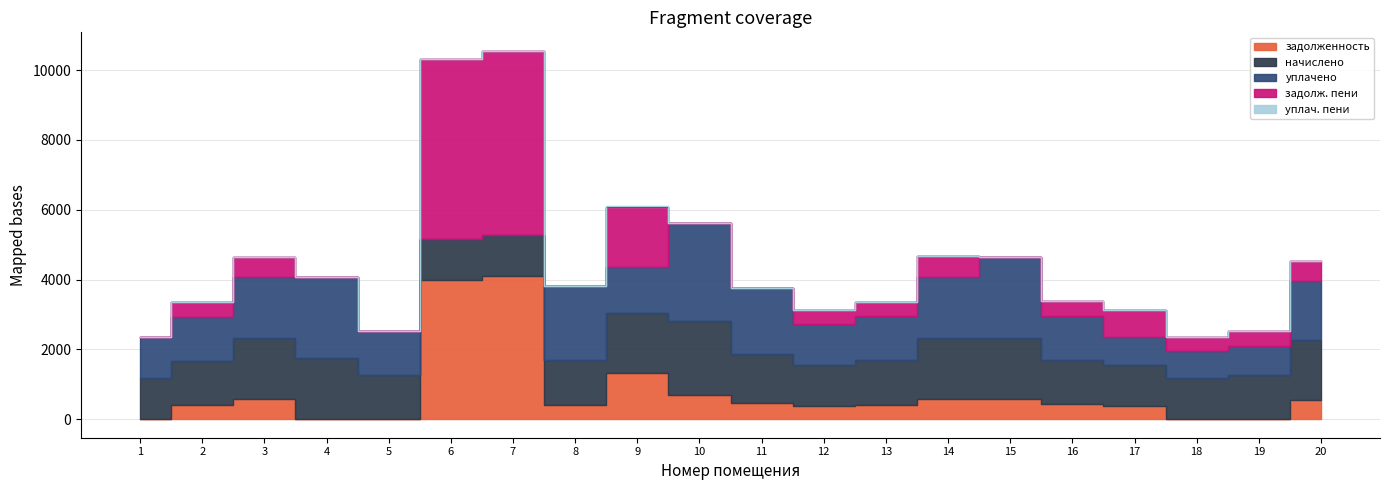

Reading left to right, what are all the values shown in this chart?

задолженность: 1=0.0	2=420.3	3=581.3	4=0.0	5=0.0	6=3998.5	7=4108.3	8=422.8	9=1333.5	10=703.0	11=470.7	12=390.1	13=421.6	14=583.8	15=581.3	16=424.0	17=390.8	18=0.0	19=0.0	20=565.3
начислено: 1=1176.2	2=1261.0	3=1744.0	4=1747.7	5=1268.3	6=1157.7	7=1168.8	8=1268.3	9=1699.7	10=2109.0	11=1412.1	12=1172.5	13=1264.7	14=1751.3	15=1744.0	16=1272.0	17=1172.5	18=1172.5	19=1261.0	20=1696.0
уплачено: 1=1176.2	2=1261.0	3=1744.0	4=2330.2	5=1268.3	6=0.0	7=0.0	8=2113.9	9=1333.5	10=2812.0	11=1882.8	12=1171.7	13=1264.7	14=1751.3	15=2325.3	16=1272.0	17=781.6	18=781.6	19=840.6	20=1696.0
задолженность_пени: 1=0.0	2=420.3	3=581.3	4=0.0	5=0.0	6=5156.2	7=5277.1	8=0.0	9=1699.7	10=0.0	11=0.0	12=390.8	13=421.6	14=583.8	15=0.0	16=424.0	17=781.6	18=390.8	19=420.3	20=565.3
уплачено_пени: 1=0.0	2=0.0	3=0.0	4=0.0	5=0.0	6=0.0	7=0.0	8=0.0	9=31.5	10=0.0	11=0.0	12=0.0	13=0.0	14=0.0	15=0.0	16=2.4	17=0.0	18=0.0	19=2.4	20=0.0